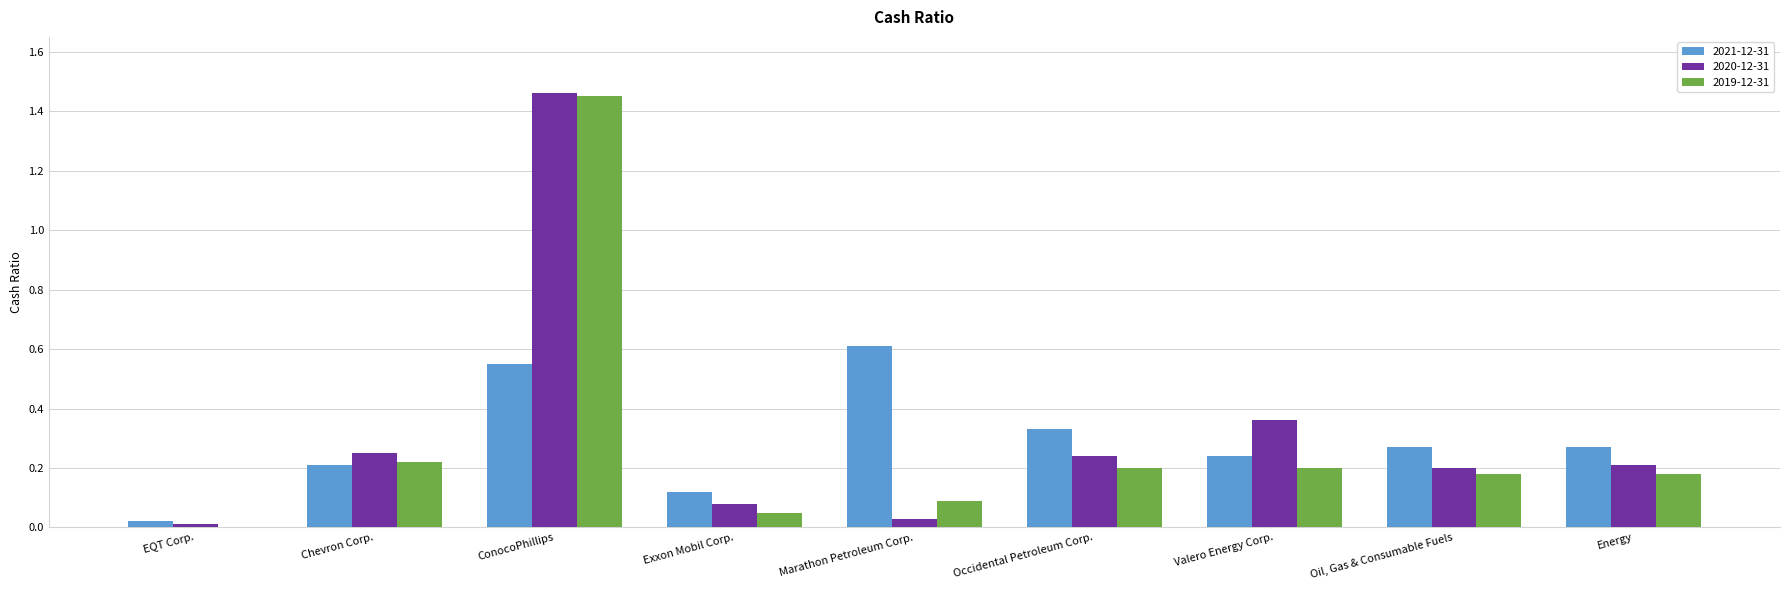

What is the sum of all 2021-12-31 values?

2.6